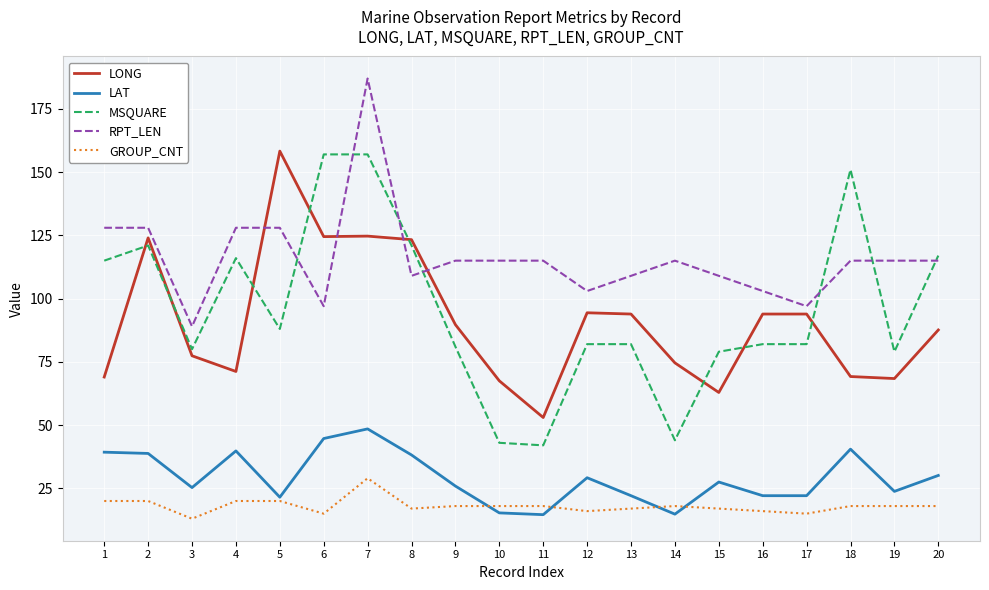

At which category does the chart reach its minimum across all series?

3